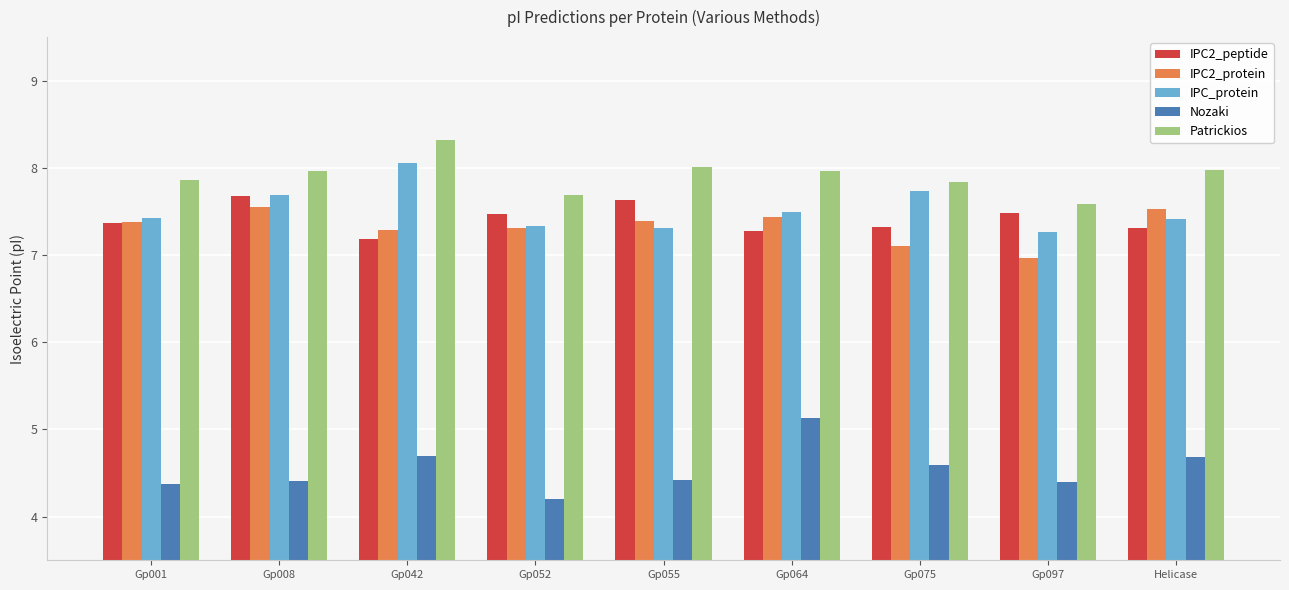

What is the greatest value displayed?

8.3